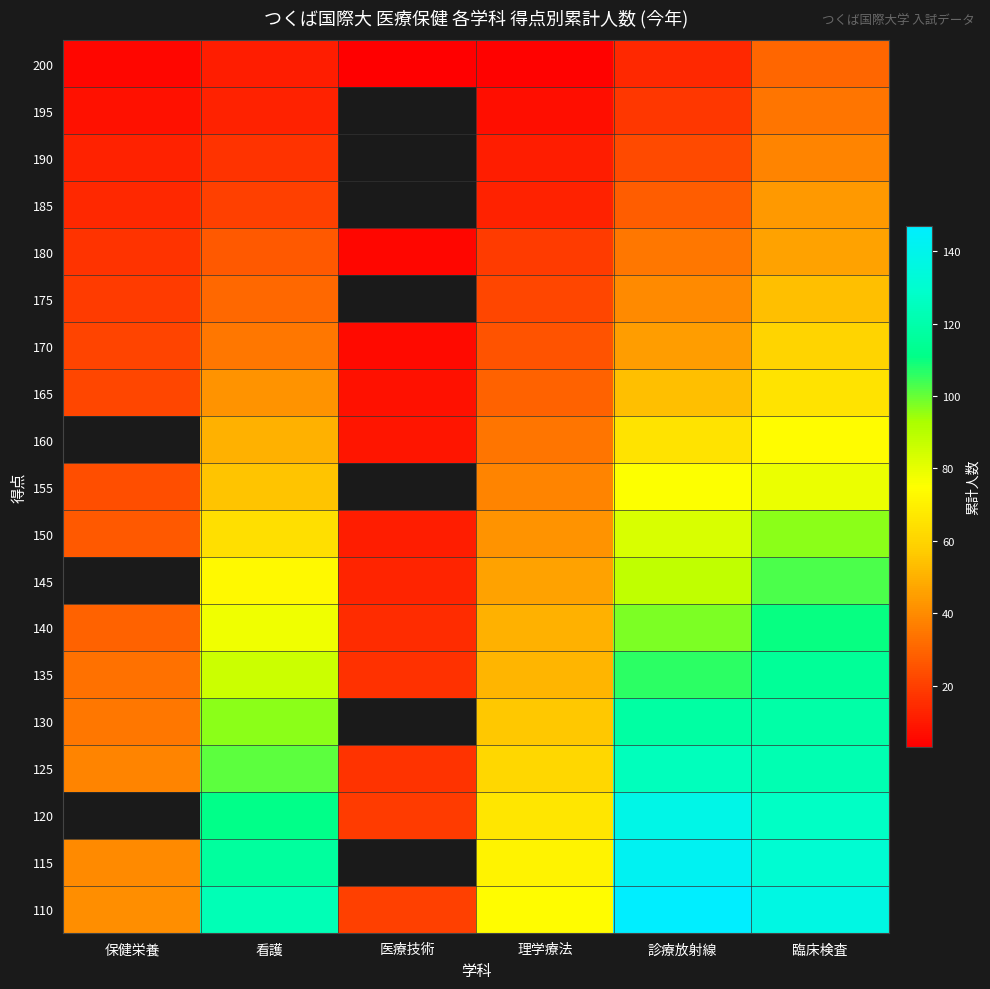

What is the minimum value shown in the chart?

3.0